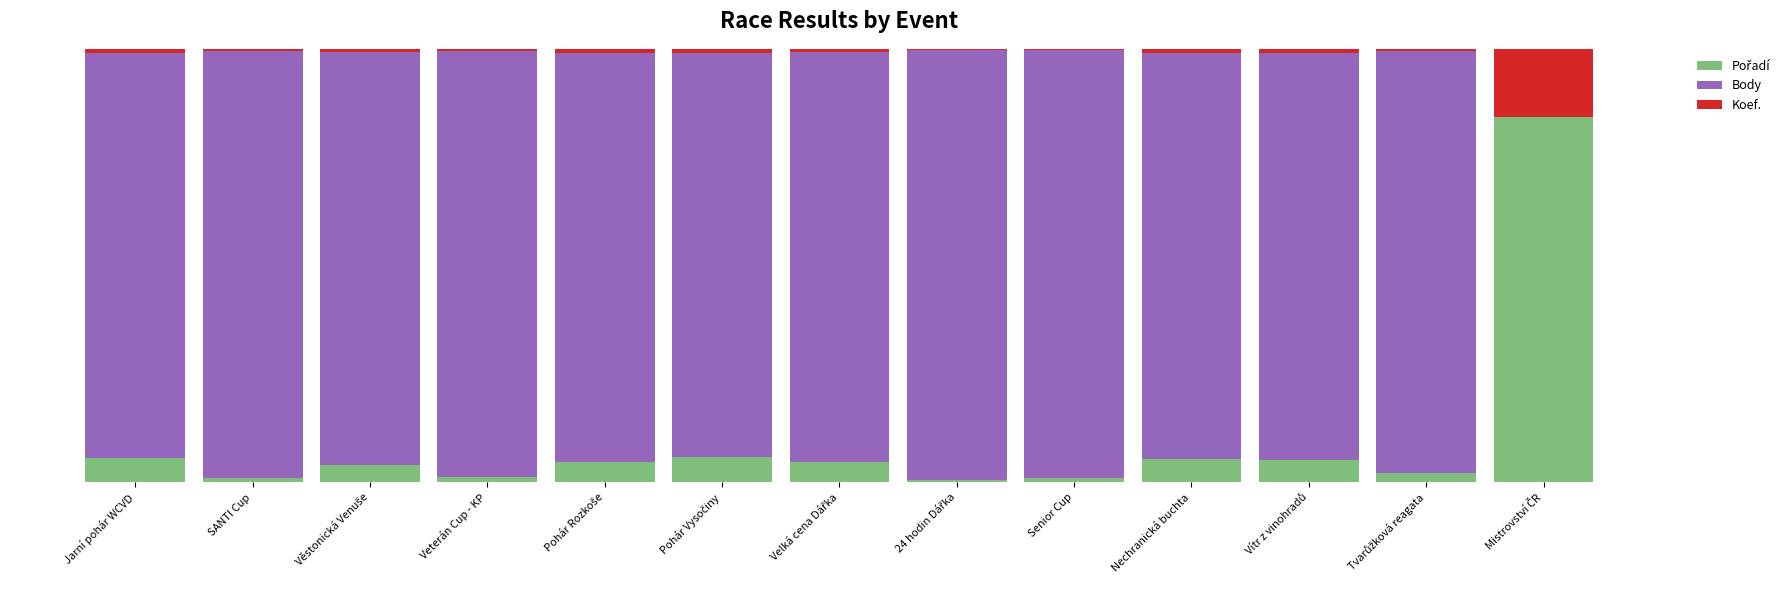

Are the bars horizontal?

No